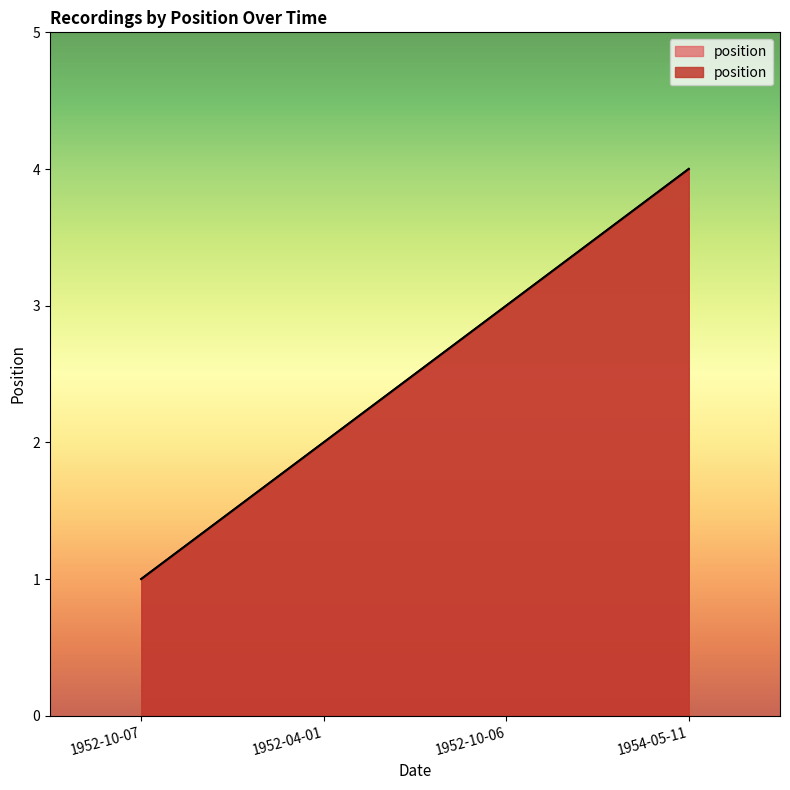

Count the values in the range 2 to 4.

3